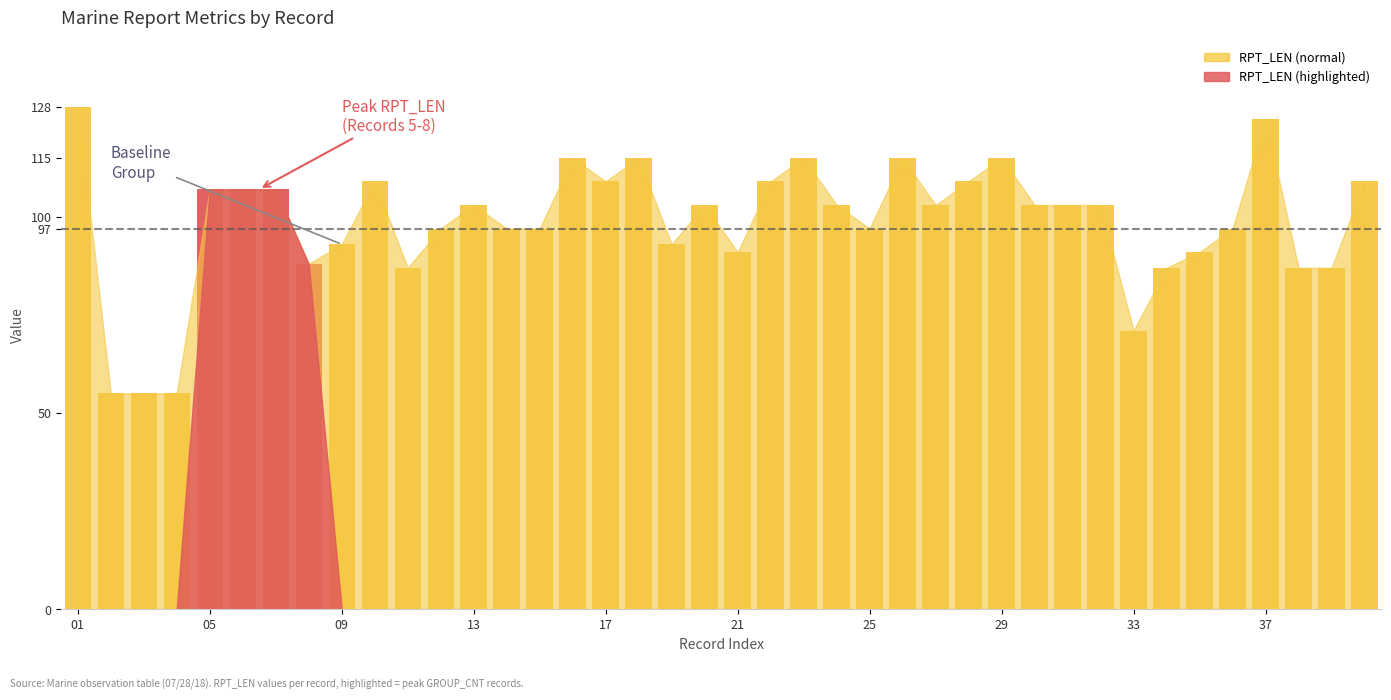

Which category has the highest value across all series?

01